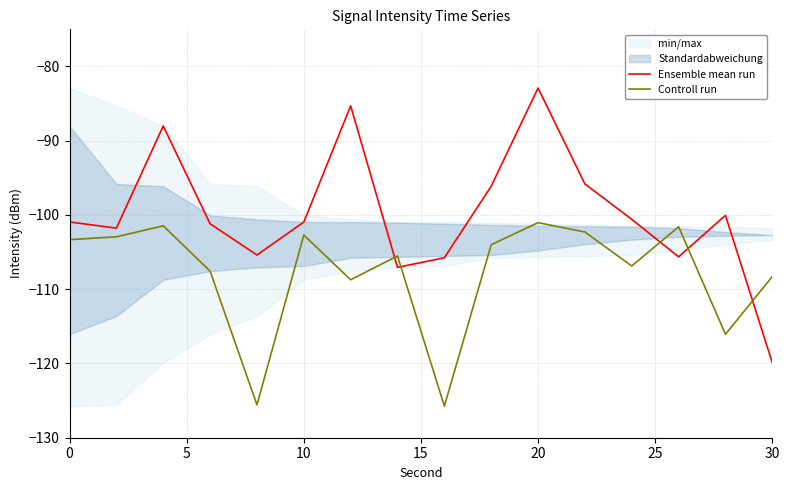

How many data points in Controll run are above -104?

7